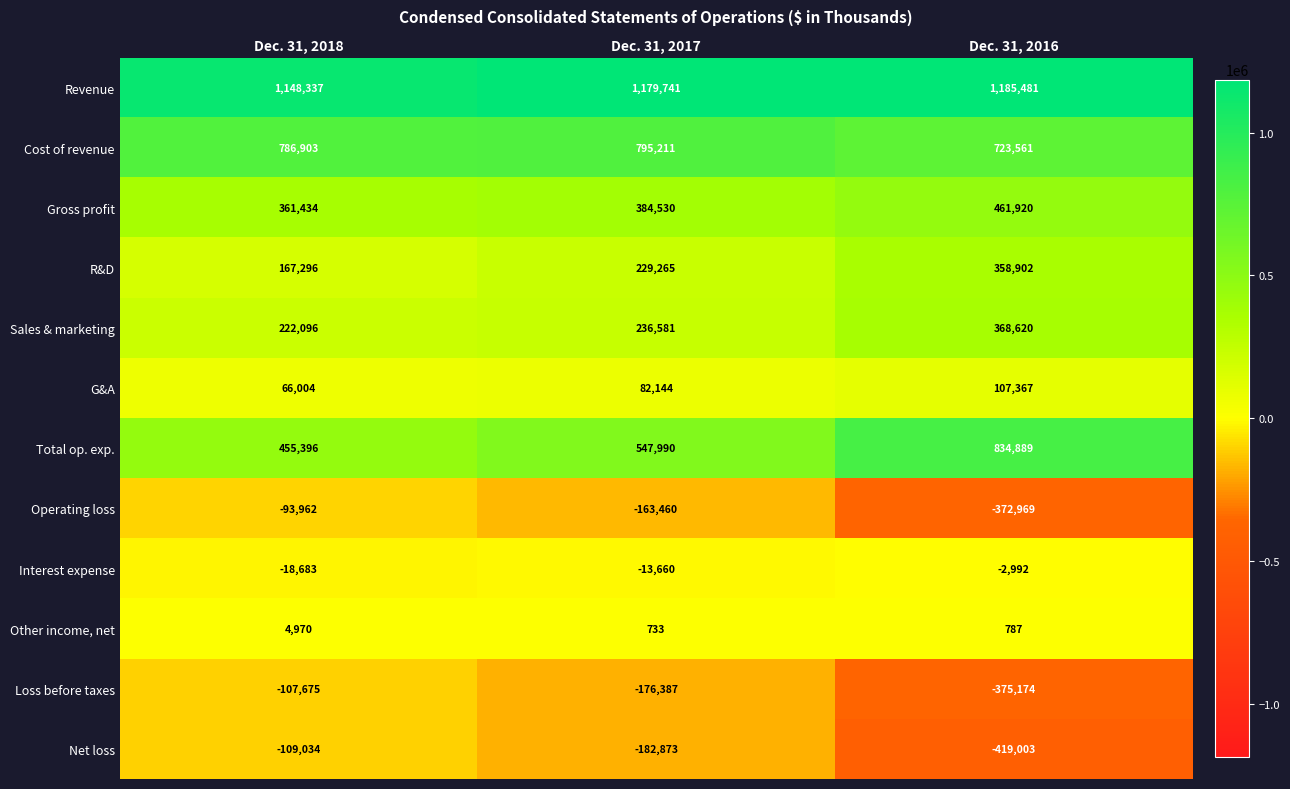

Read the Net loss value at Dec. 31, 2018, to the nearest 100.

-109000